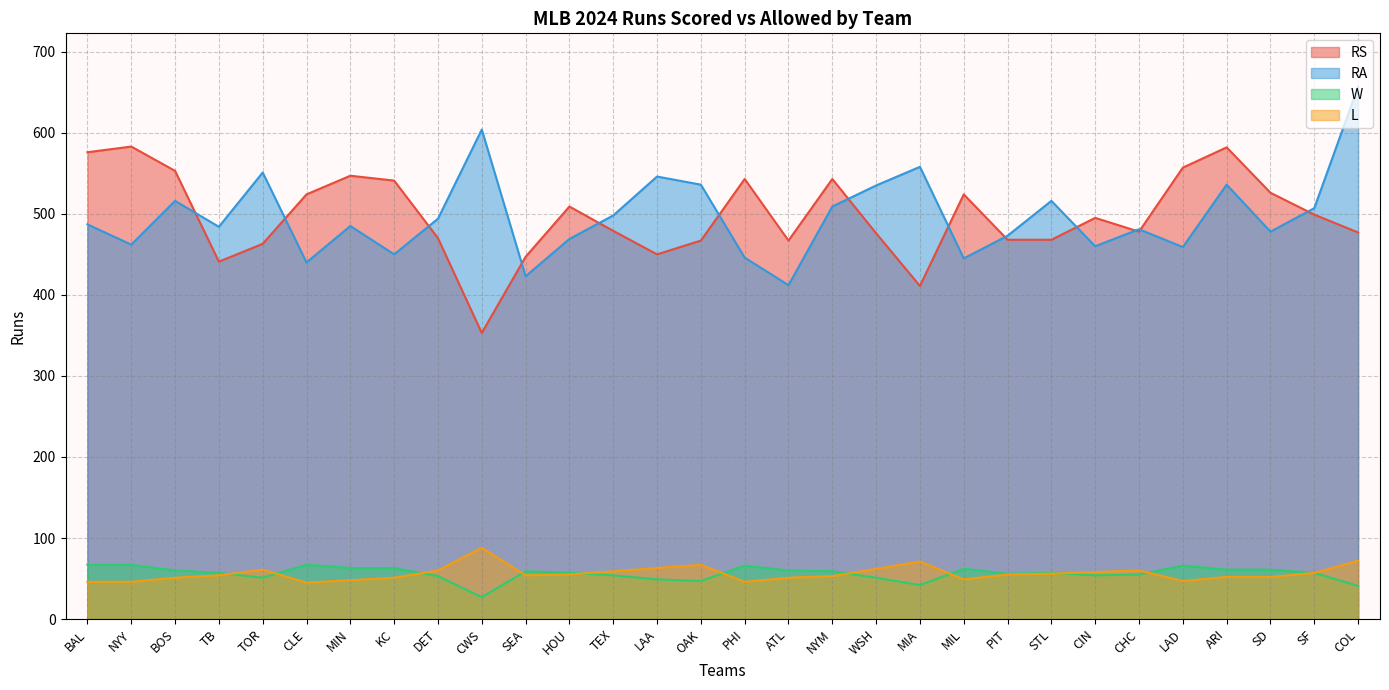

What is the value of the RS point at the 23rd from the left?

468